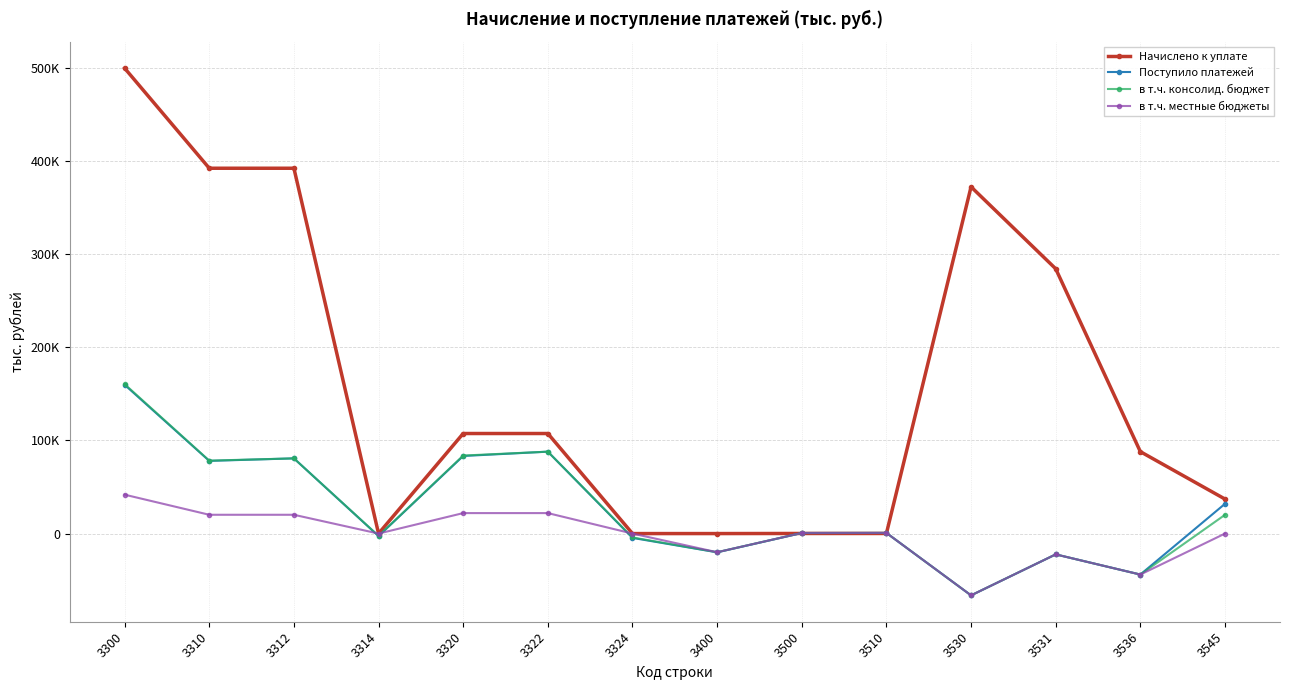

Rank the categories by в т.ч. консолид. бюджет value from highest to lowest.

3300, 3322, 3320, 3312, 3310, 3545, 3510, 3500, 3314, 3324, 3400, 3531, 3536, 3530